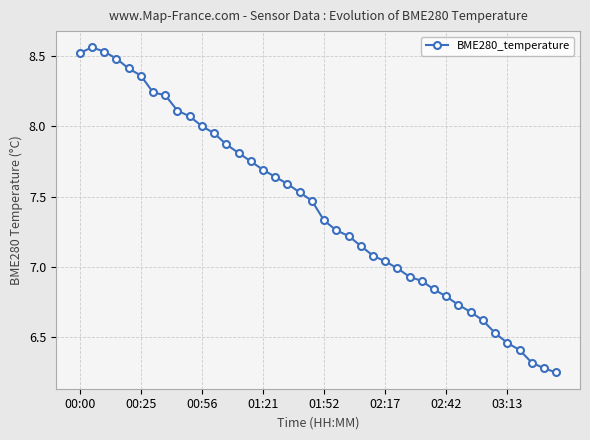

What is the sum of all values?

296.6